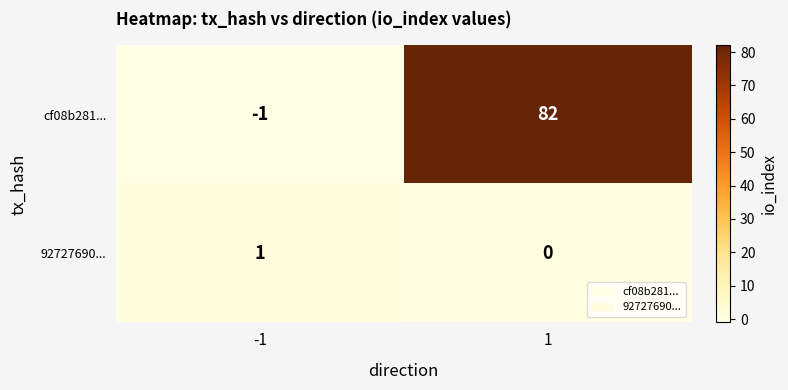

What is the spread (max minus min) of values at 1?

82